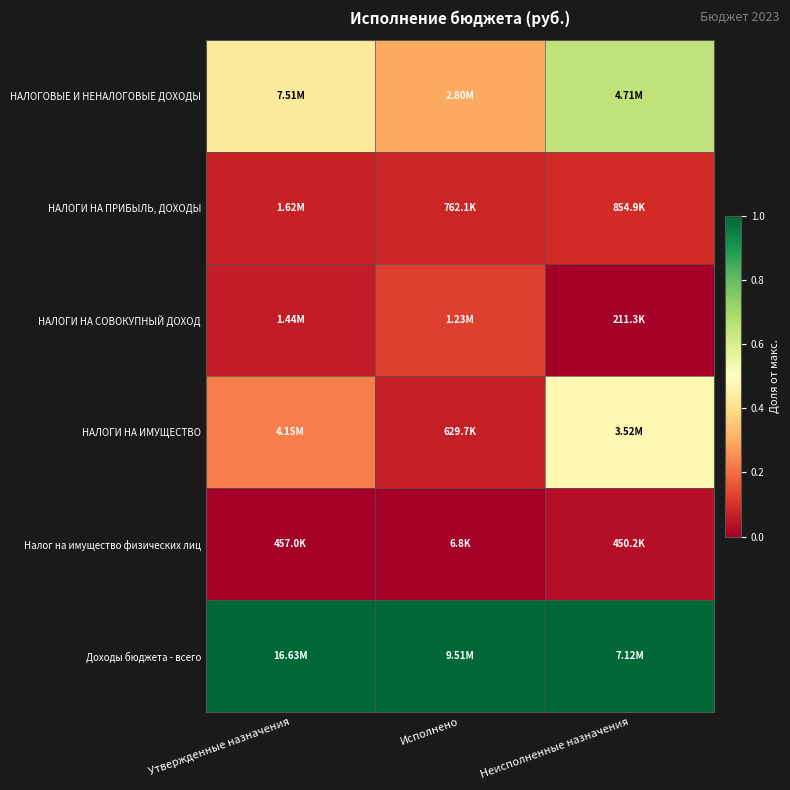

Which label corresponds to the largest value in the chart?

Утвержденные назначения